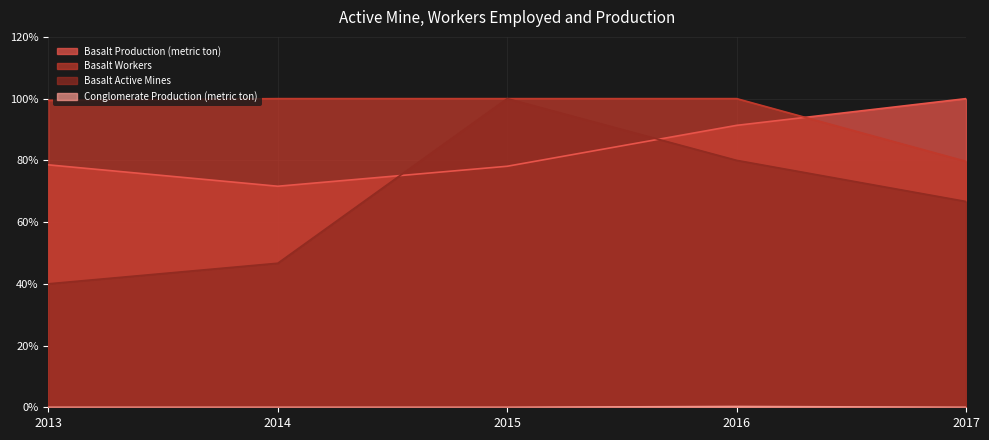

What is the difference between the second highest and minimum values in the Basalt Active Mines series?

40.0